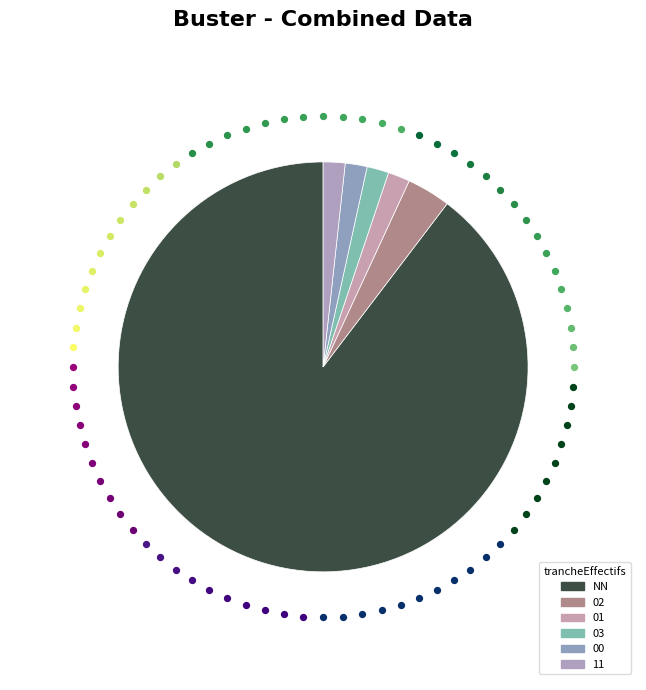

Is it true that NN is 90% of the pie?

True